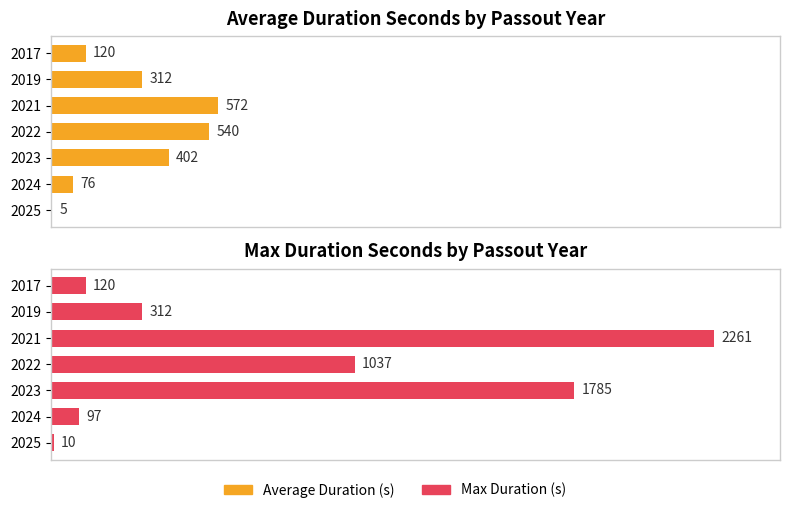

Is it true that Max Duration (s) equals 531 at 1500?

False